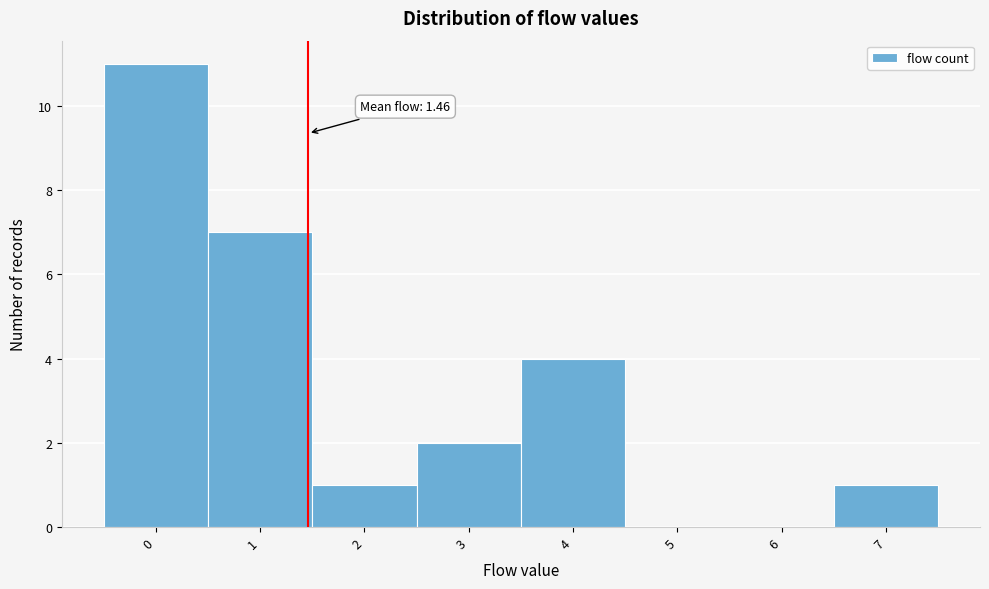

Over which range of the x-axis is the bar tallest?

-0.5 to 0.5